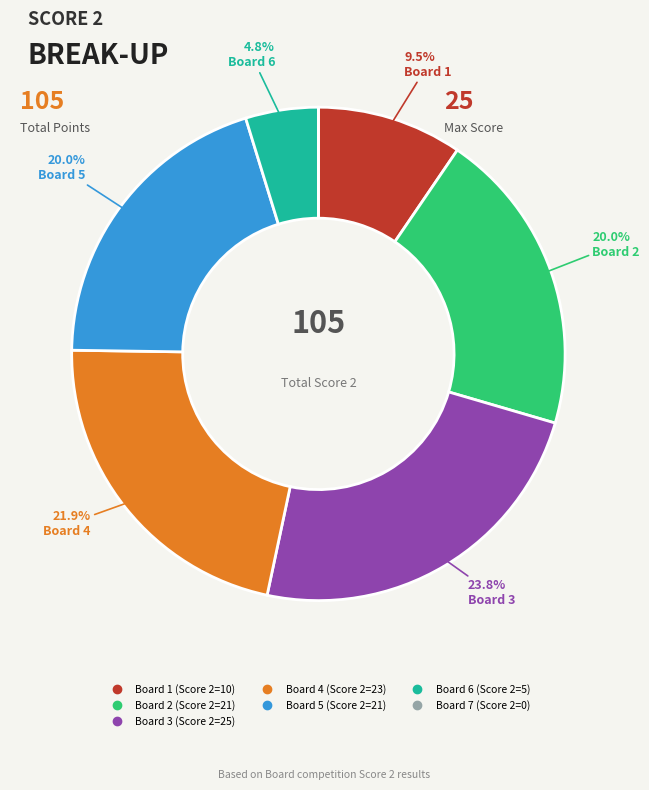

Which category has the biggest portion of the pie?

Board 3